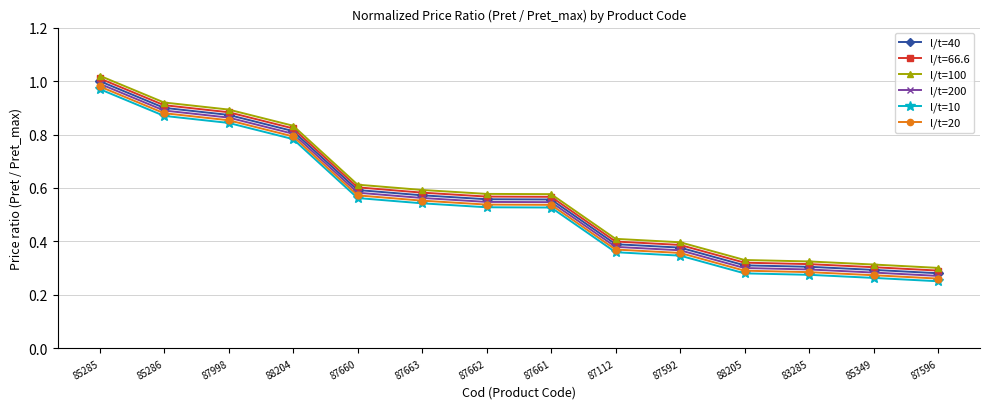

What is the label of the 8th point from the left?

87661